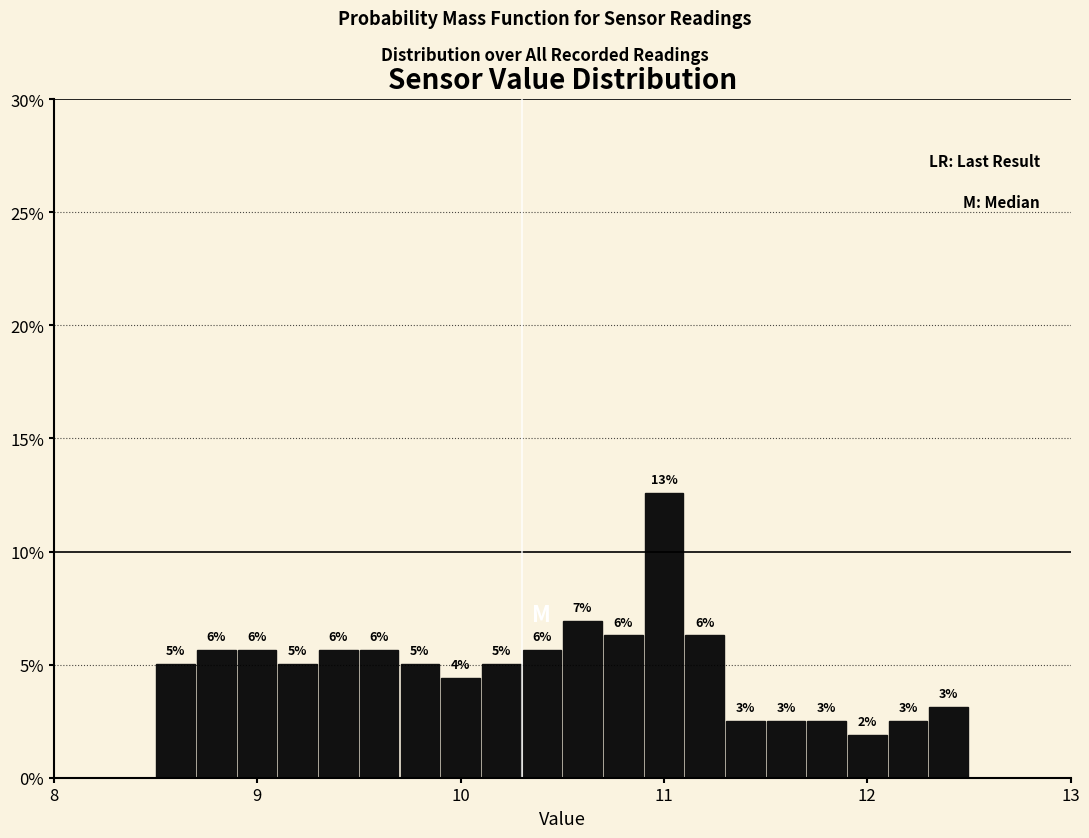

Read against the x-axis, roughly where is the centre of the tallest bar?

11.0